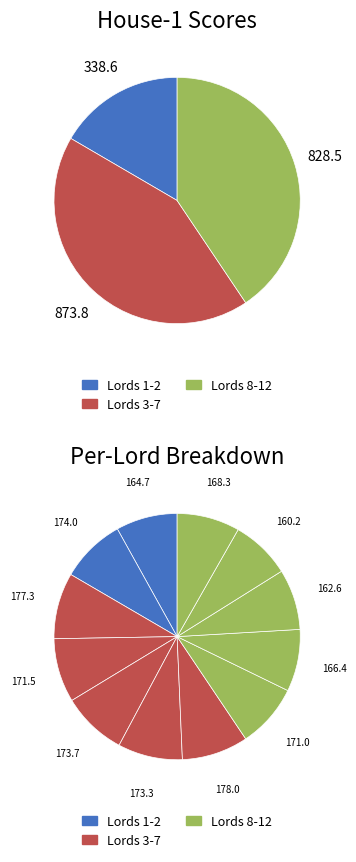

How many slices are in this pie chart?

12